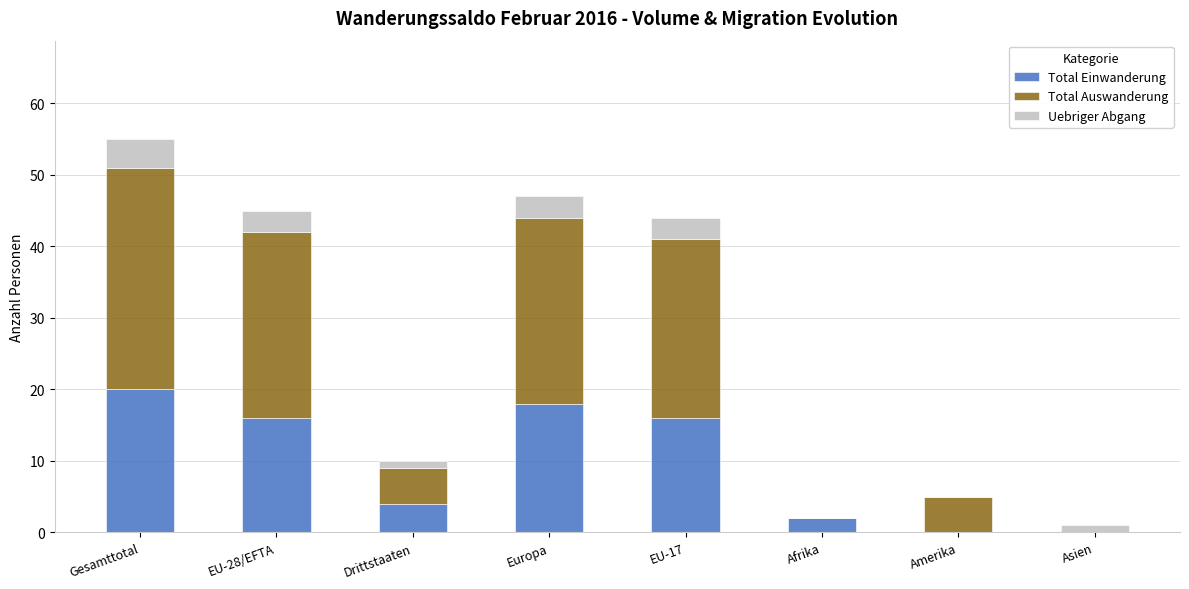

True or false: Total Einwanderung has a value of 7 at EU-28/EFTA.

False